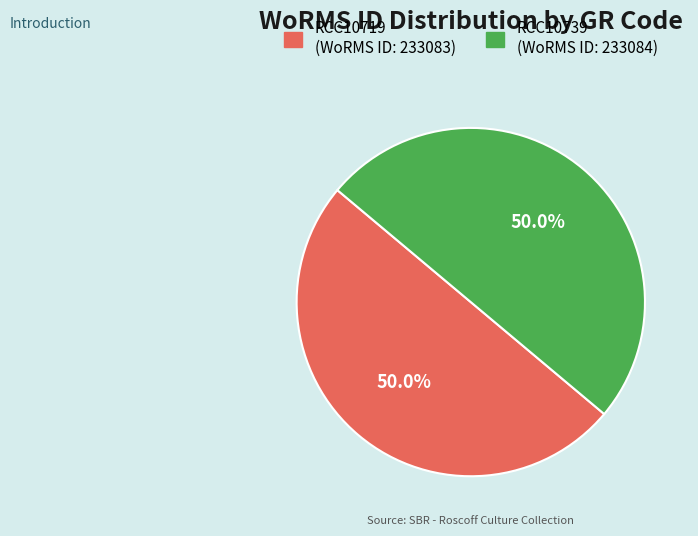

Approximately how many times larger is the value at RCC10719 compared to RCC10739?

1.0